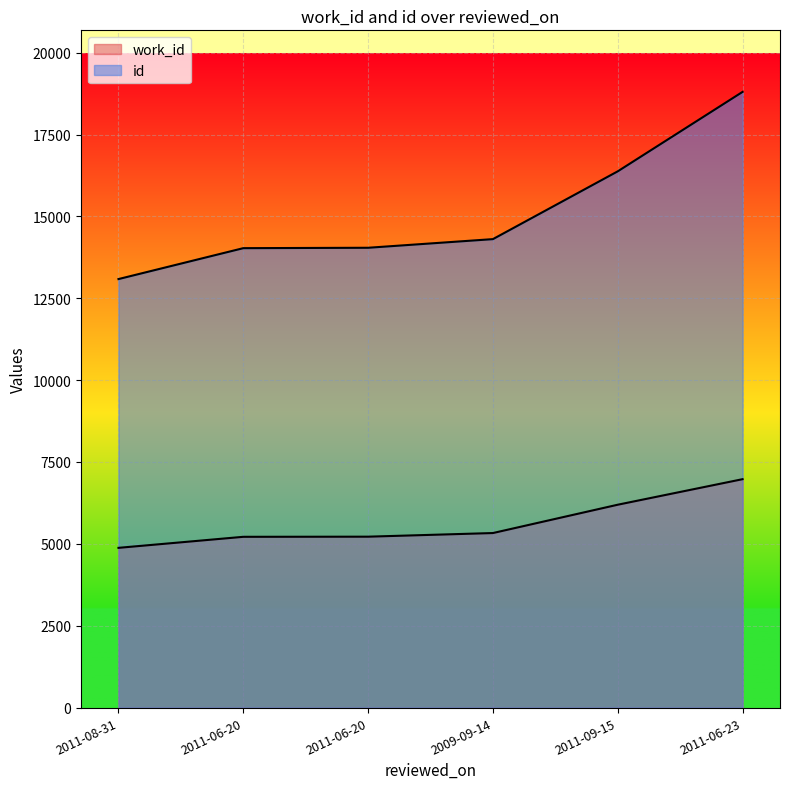

The work_id series shows 2793 at 2011-08-31. True or false?

False